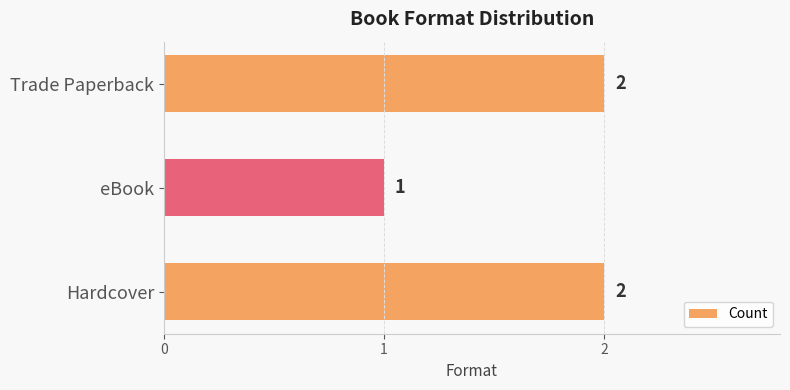

How many values are below 2?

1